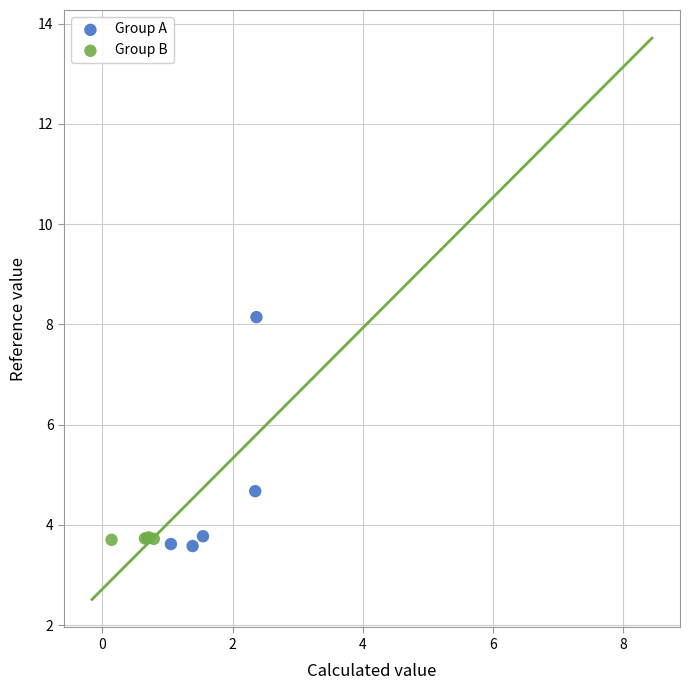

Which series contains the highest Y value?

Group A